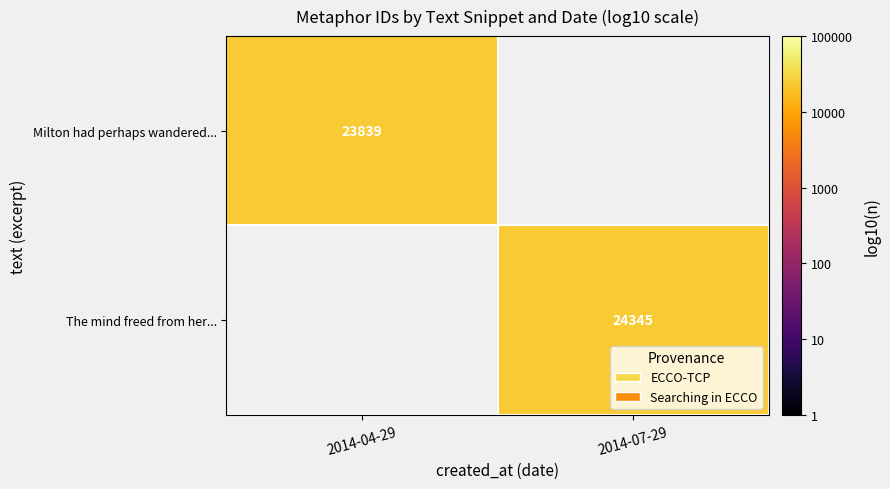

List the labels in order of The mind freed from her... value, largest first.

2014-04-29, 2014-07-29